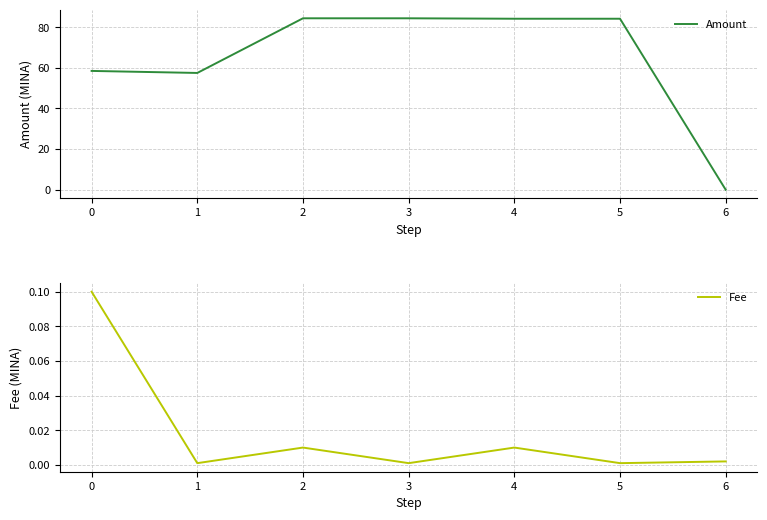

Count the number of categories in the chart.

7